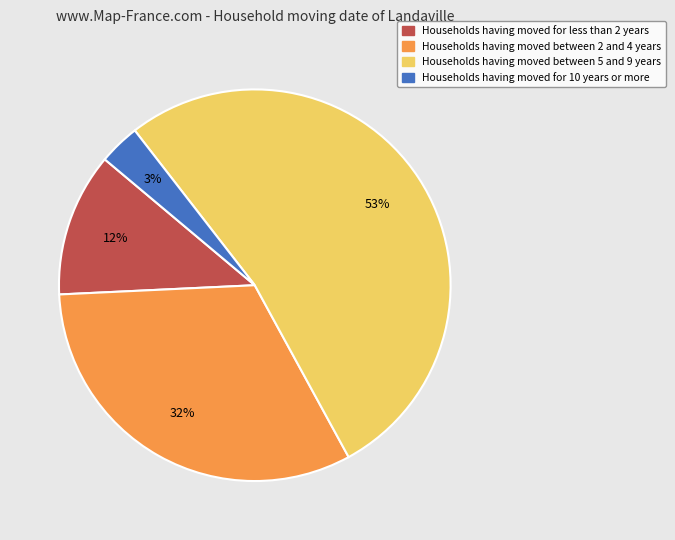

To the nearest percent, what is the average slice percentage?

25%